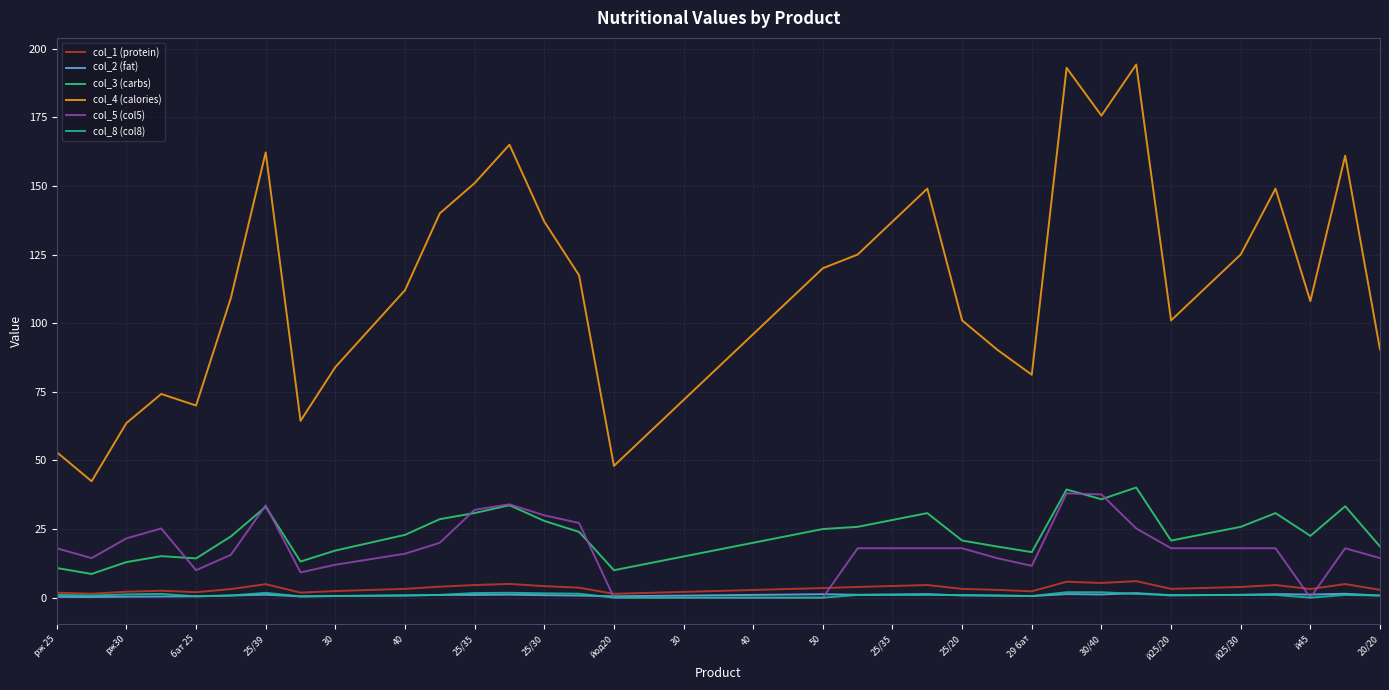

True or false: col_3 (carbs) and col_2 (fat) cross at least once.

False